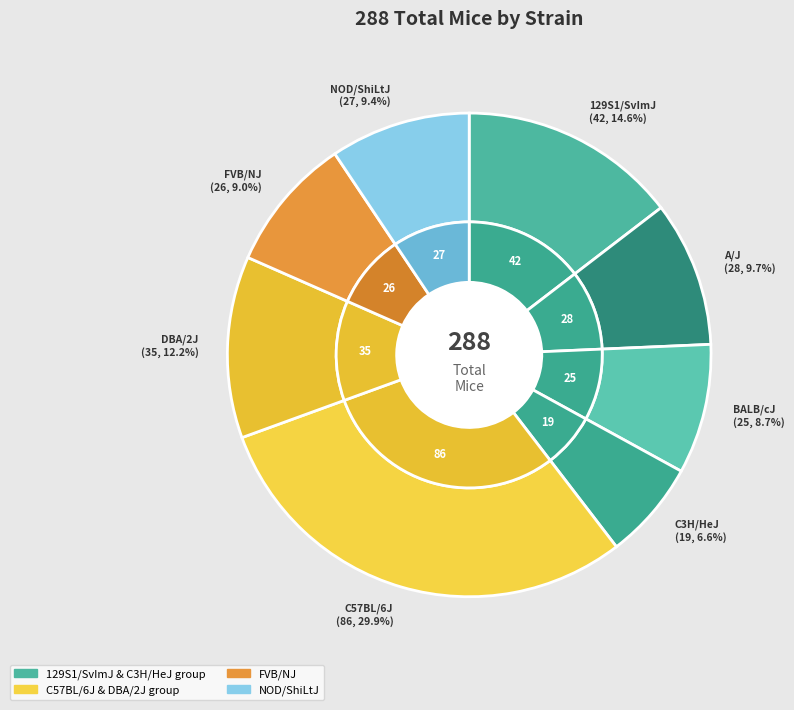

Which slice is the largest?

C57BL/6J